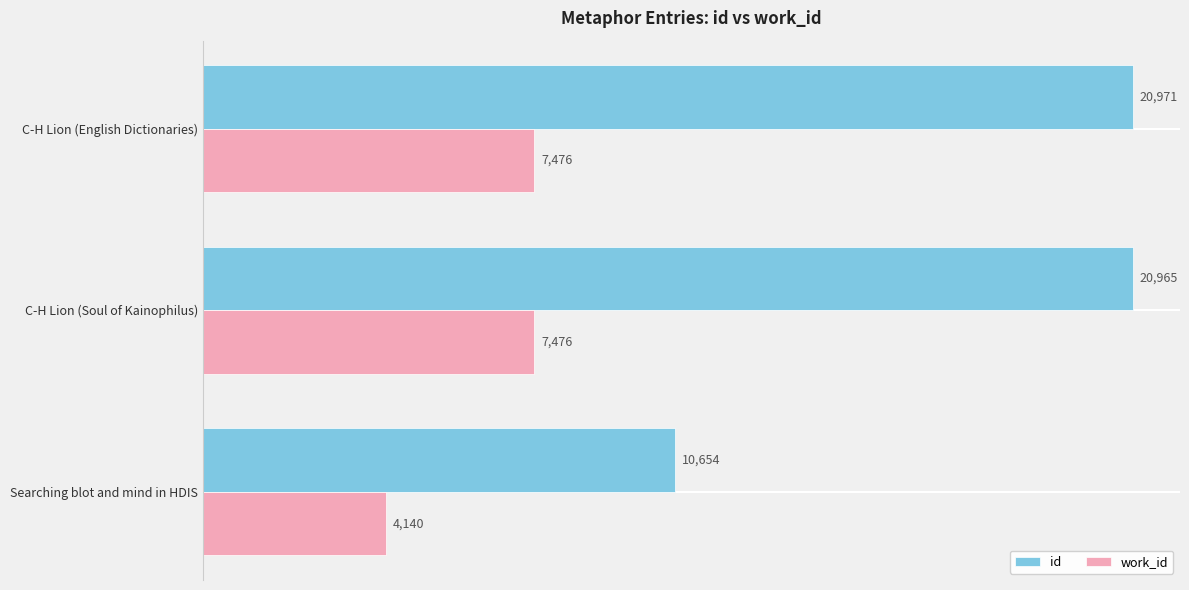

What is the minimum value shown in the chart?

4140